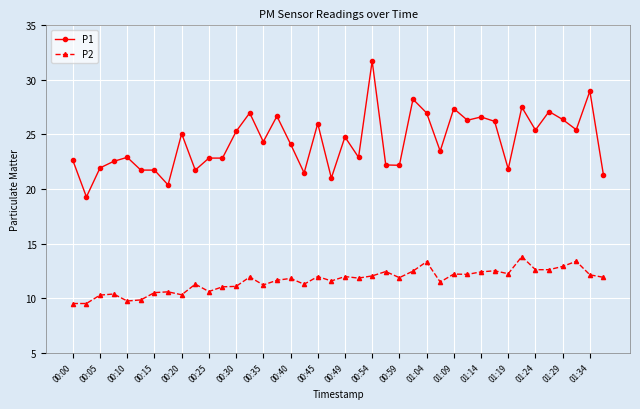

How many data points does each series have?

40